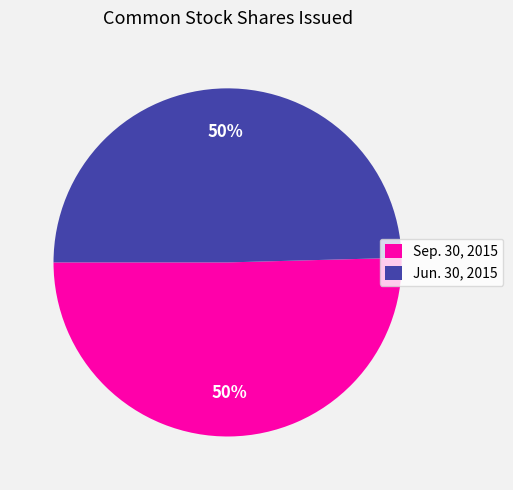

Is the sum of Sep. 30, 2015 and Jun. 30, 2015 greater than half?

Yes